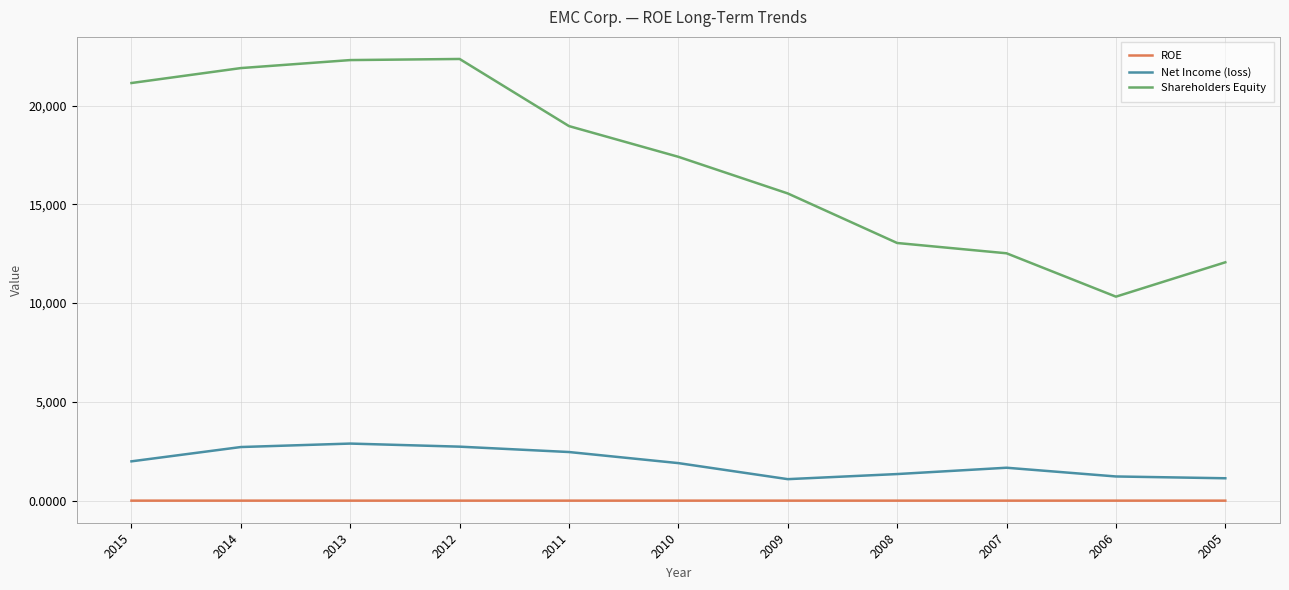

Between 2011 and 2009, which series saw the biggest shift?

Shareholders Equity